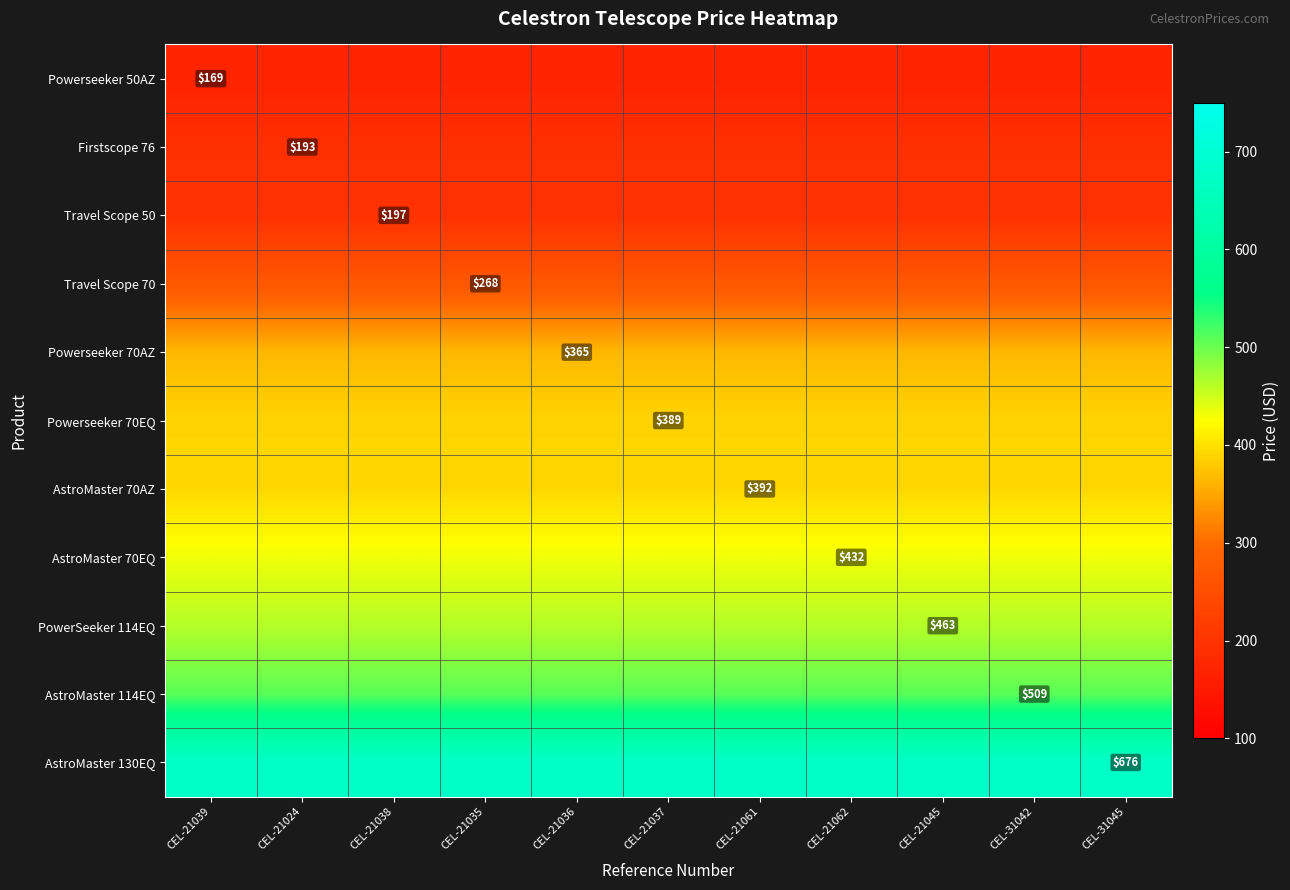

What is the highest value of the Powerseeker 70AZ series?

365.1